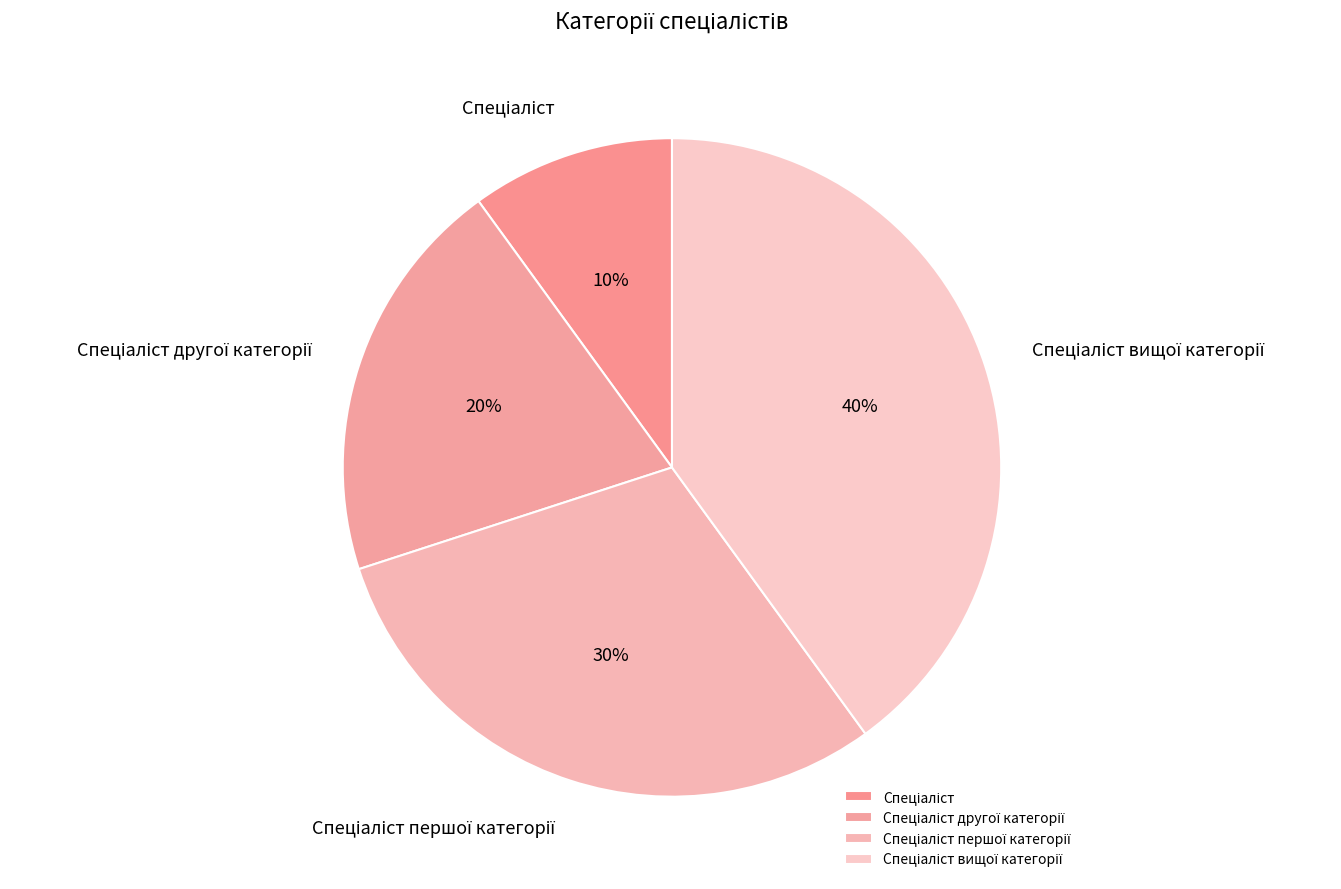

Does any single category account for the majority?

No